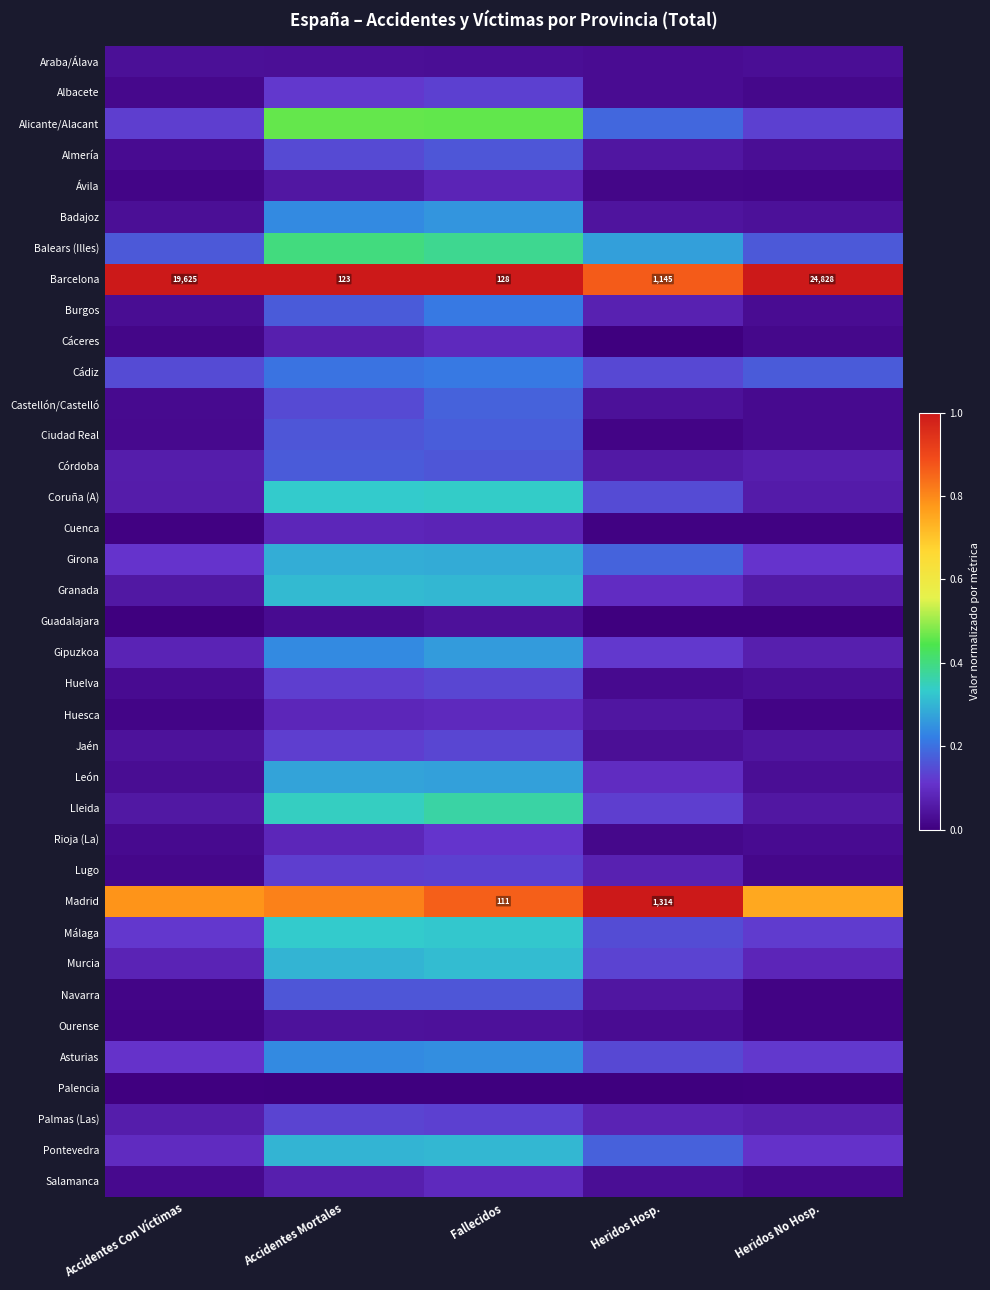

At which category is the sum across all series the highest?

Fallecidos